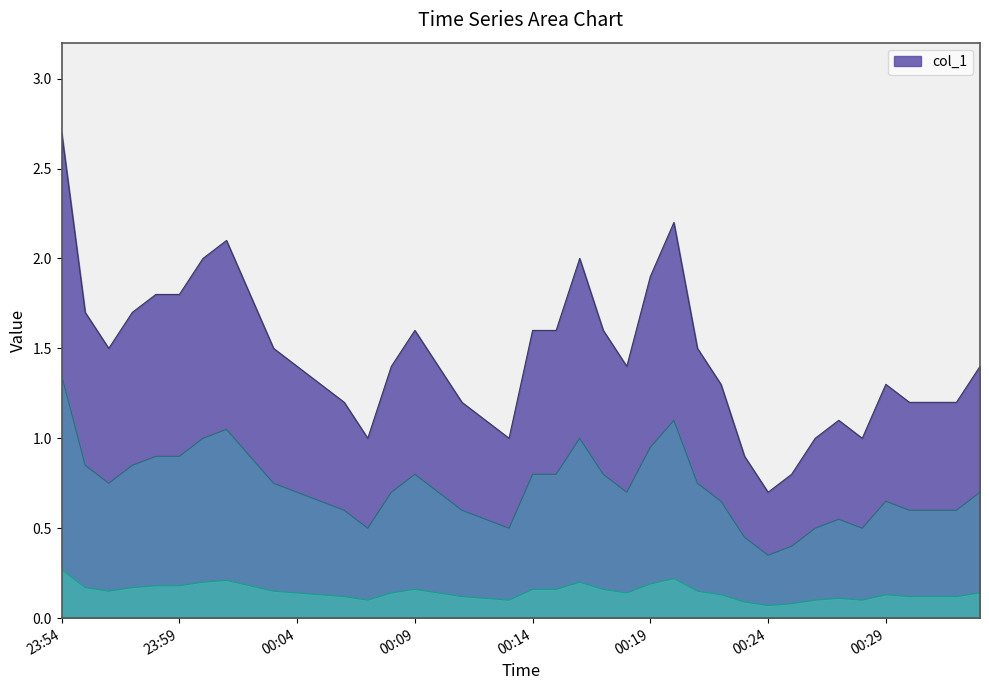

At which label does the data first exceed 1?

23:54